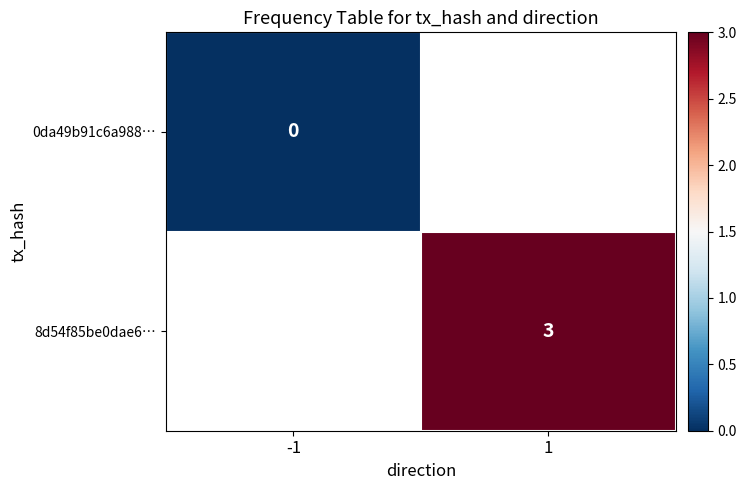

Which category has the highest value across all series?

1